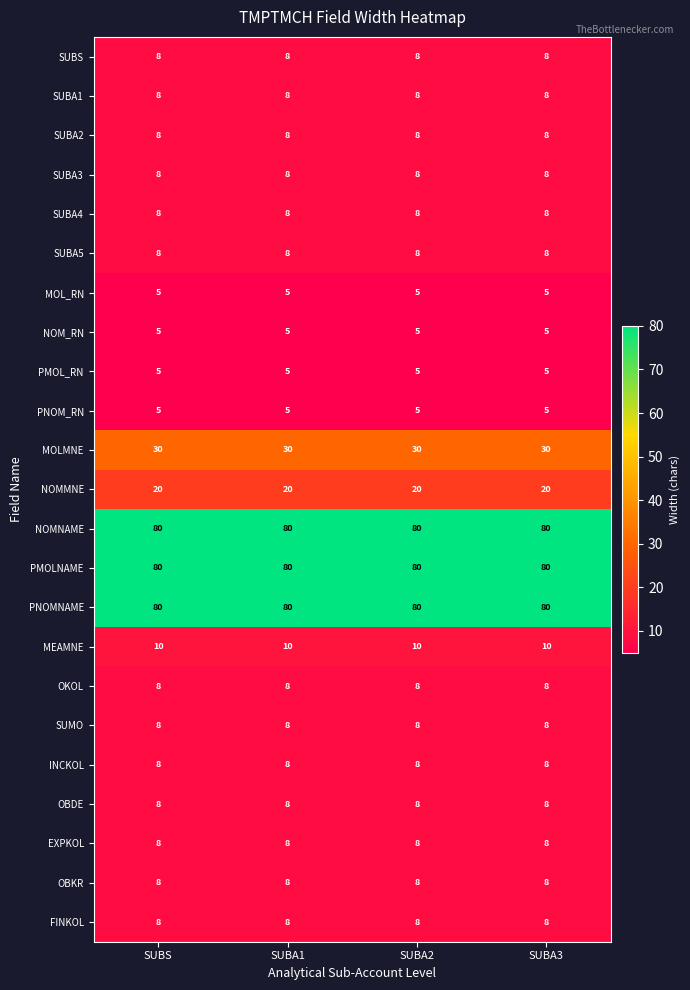

True or false: INCKOL has a value of 8 at SUBA3.

True